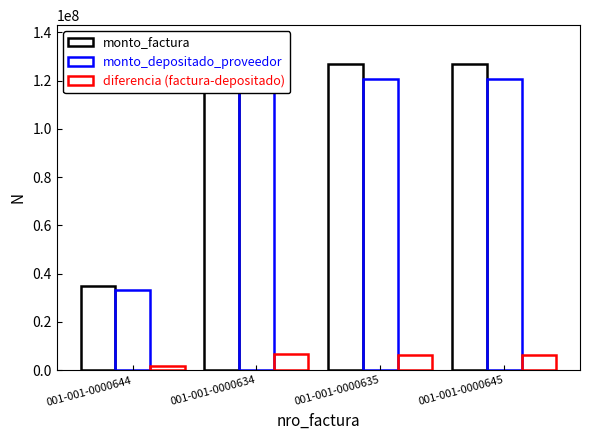

List the labels in order of diferencia (factura-depositado) value, largest first.

001-001-0000634, 001-001-0000645, 001-001-0000635, 001-001-0000644